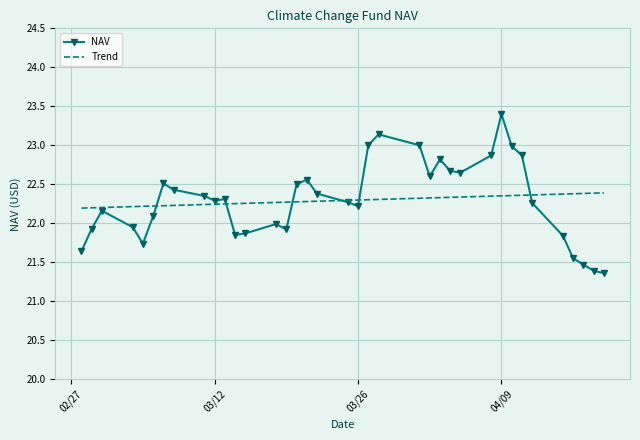

Which series has the widest spread of values?

NAV